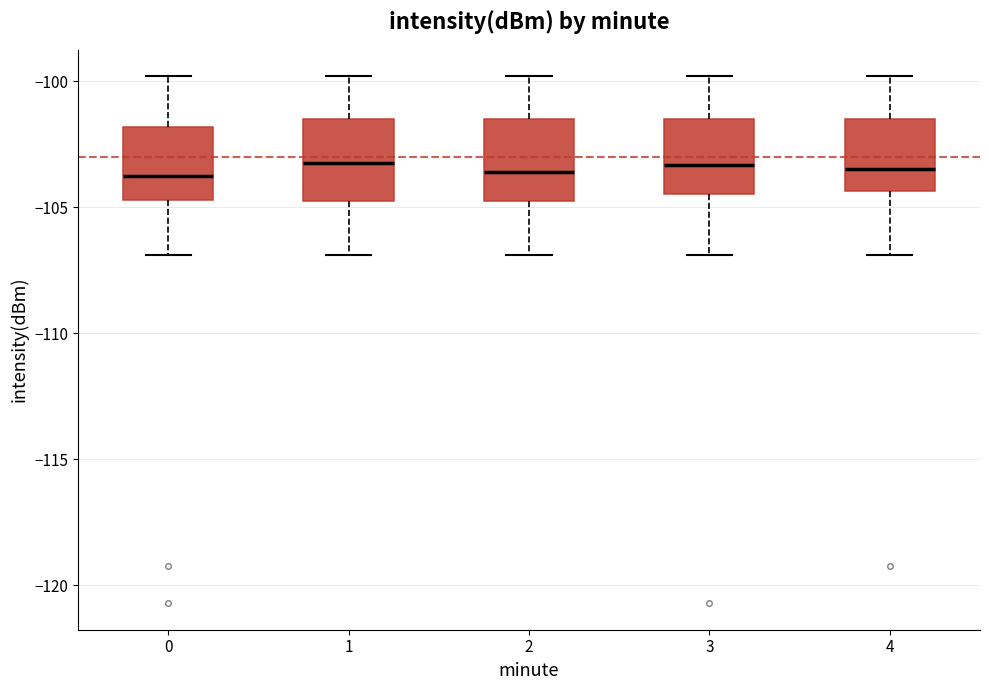

Reading left to right, transcribe this box plot: for each box, give where its median line is, the range the box spans, and where its two whiskers end, as read against the y-axis. The values are not printed on the chart, so give them approximately, as read against the axis.

0: median -104.0, box -104.5 to -102.0, whiskers -107.0 to -100.0
1: median -103.5, box -105.0 to -101.5, whiskers -107.0 to -100.0
2: median -103.5, box -105.0 to -101.5, whiskers -107.0 to -100.0
3: median -103.5, box -104.5 to -101.5, whiskers -107.0 to -100.0
4: median -103.5, box -104.5 to -101.5, whiskers -107.0 to -100.0